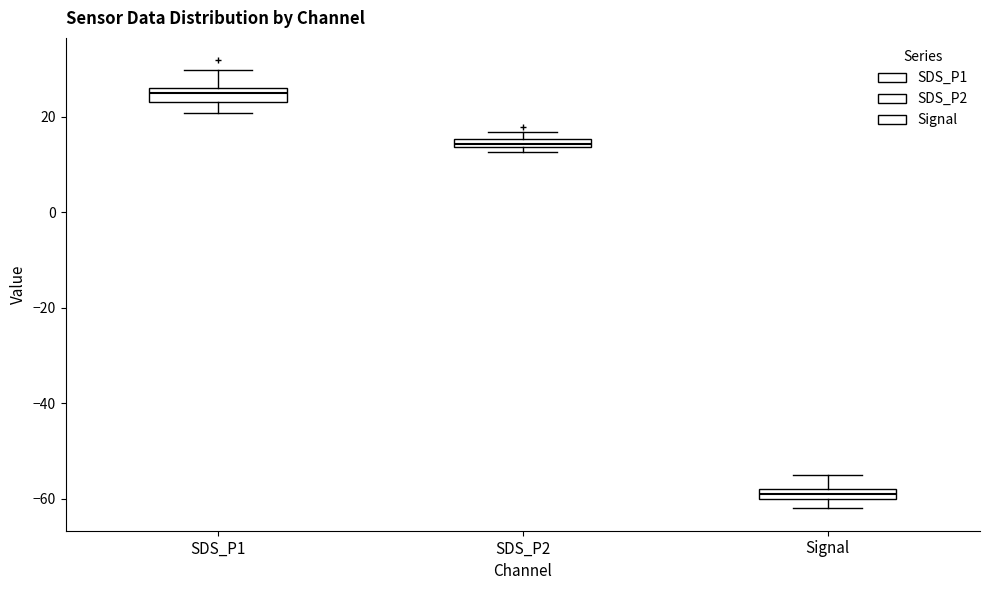

Which box's median line is the highest?

SDS_P1